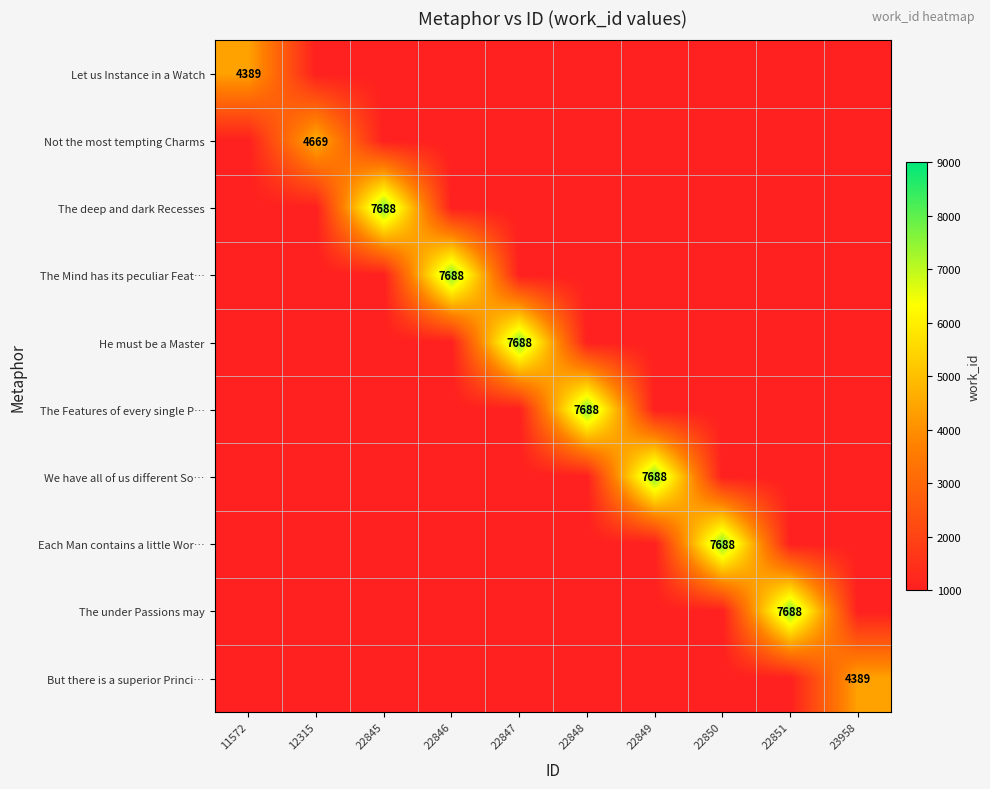

The value of Let us Instance in a Watch at 11572 is 4389. True or false?

True